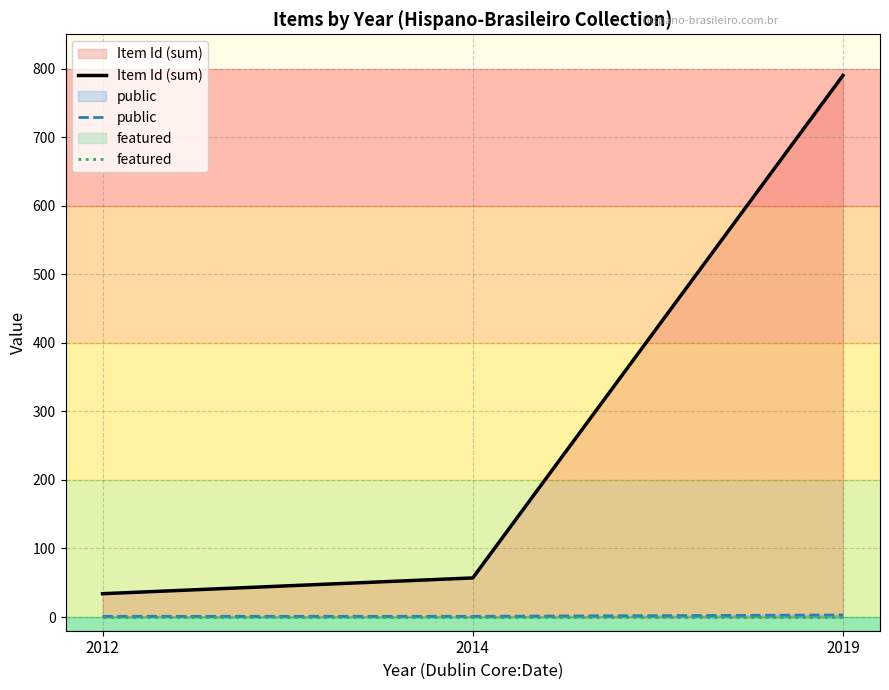

How many lines are shown in the chart?

3